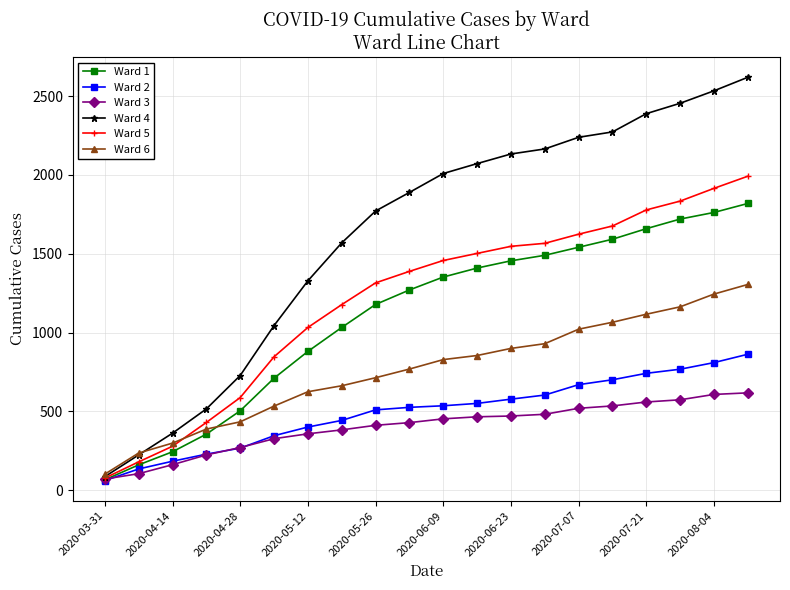

What are all the series names shown in the legend?

Ward 1, Ward 2, Ward 3, Ward 4, Ward 5, Ward 6